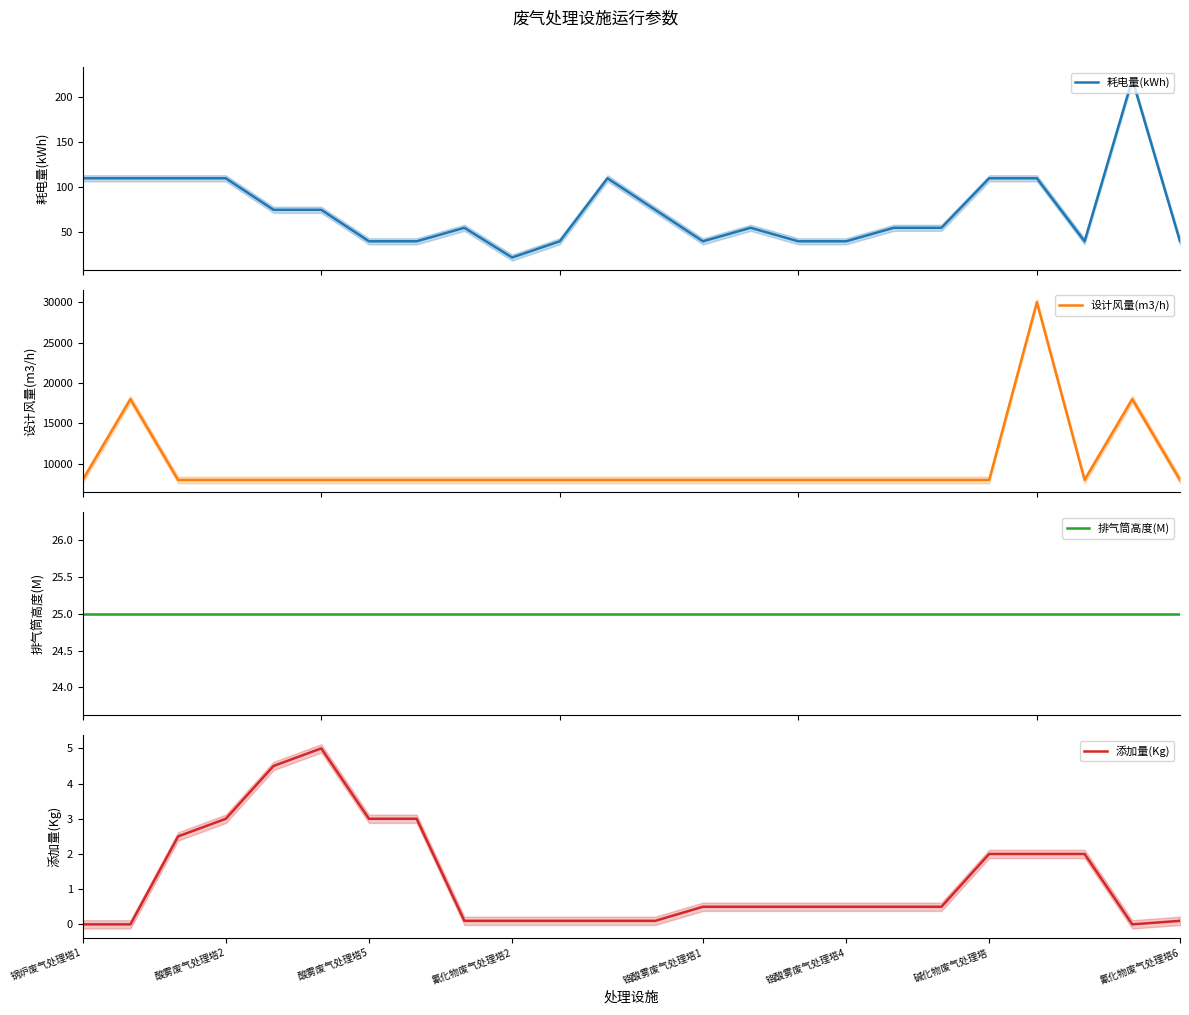

In 耗电量(kWh), how many points are lower than both neighbors (excluding endpoints)?

3